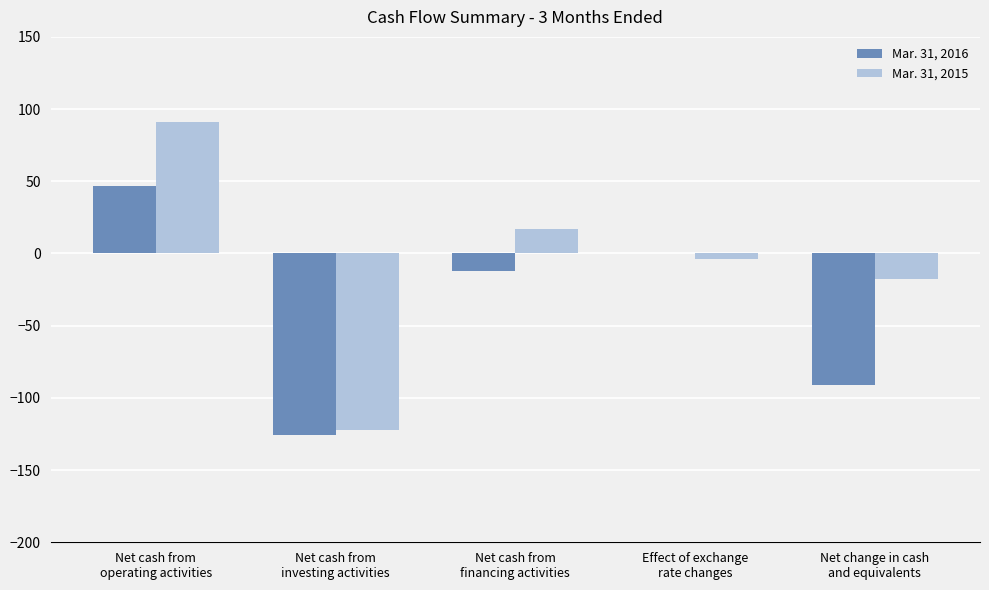

What is the sum of the Mar. 31, 2016 values at Net cash from
operating activities and Net cash from
investing activities?

-79